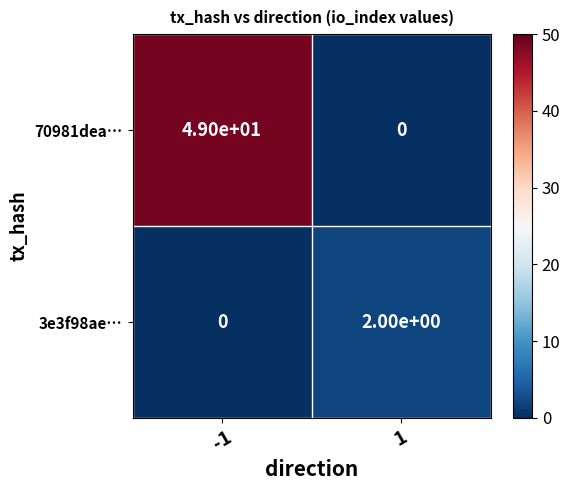

At how many categories does at least one series exceed 39?

1